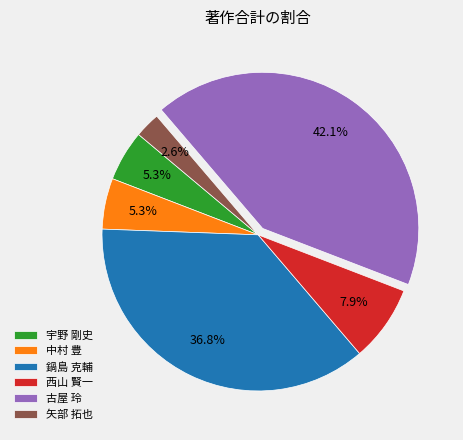

To the nearest percent, what is the average slice percentage?

17%